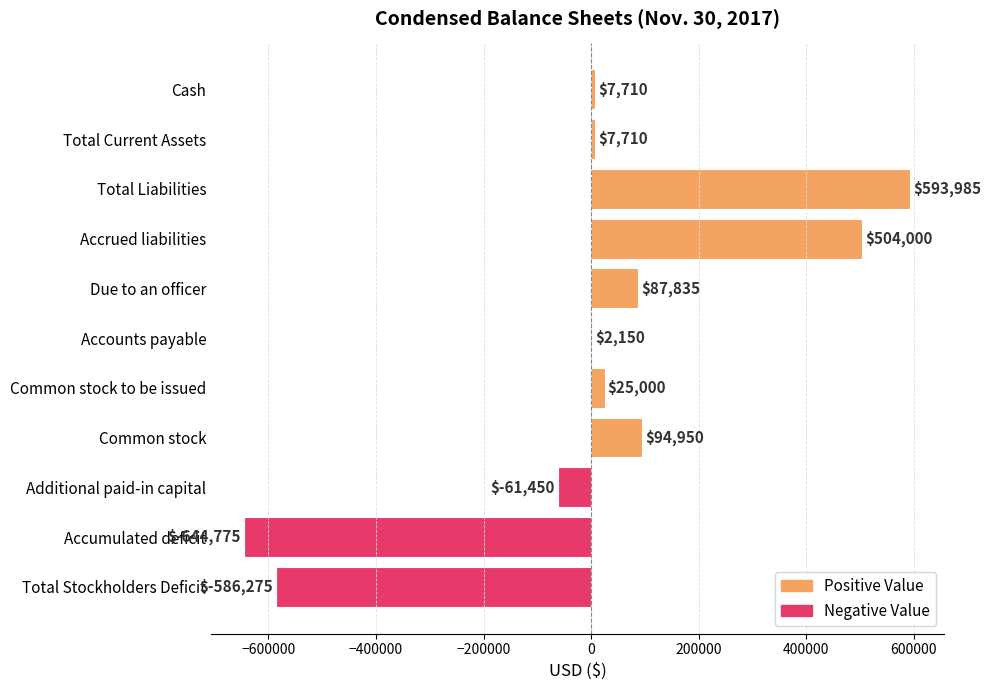

Reading top to bottom, list all the values displayed in this chart.

Cash=7710	Total Current Assets=7710	Total Liabilities=593985	Accrued liabilities=504000	Due to an officer=87835	Accounts payable=2150	Common stock to be issued=25000	Common stock=94950	Additional paid-in capital=-61450	Accumulated deficit=-644775	Total Stockholders Deficit=-586275